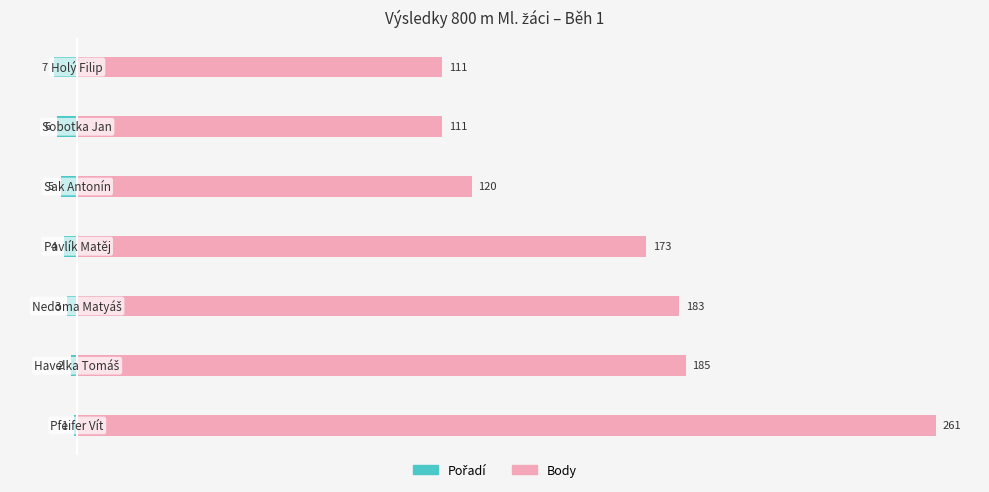

What is the difference between the highest and lowest values at 50?

186